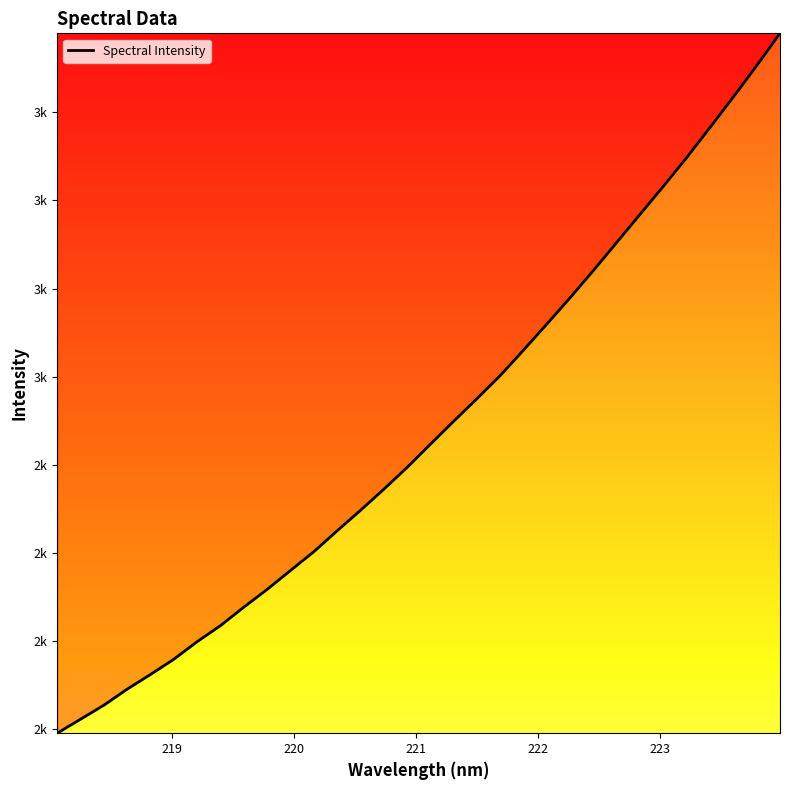

Reading right to left, transcribe all the data shown in this chart.

3974.0	3882.4	3793.6	3707.6	3622.0	3540.8	3461.4	3381.8	3302.3	3225.0	3150.2	3076.4	3004.1	2938.4	2874.3	2809.1	2743.2	2681.3	2621.5	2563.5	2504.2	2450.9	2397.3	2347.0	2294.6	2249.1	2199.2	2156.0	2114.3	2068.7	2029.1	1989.4